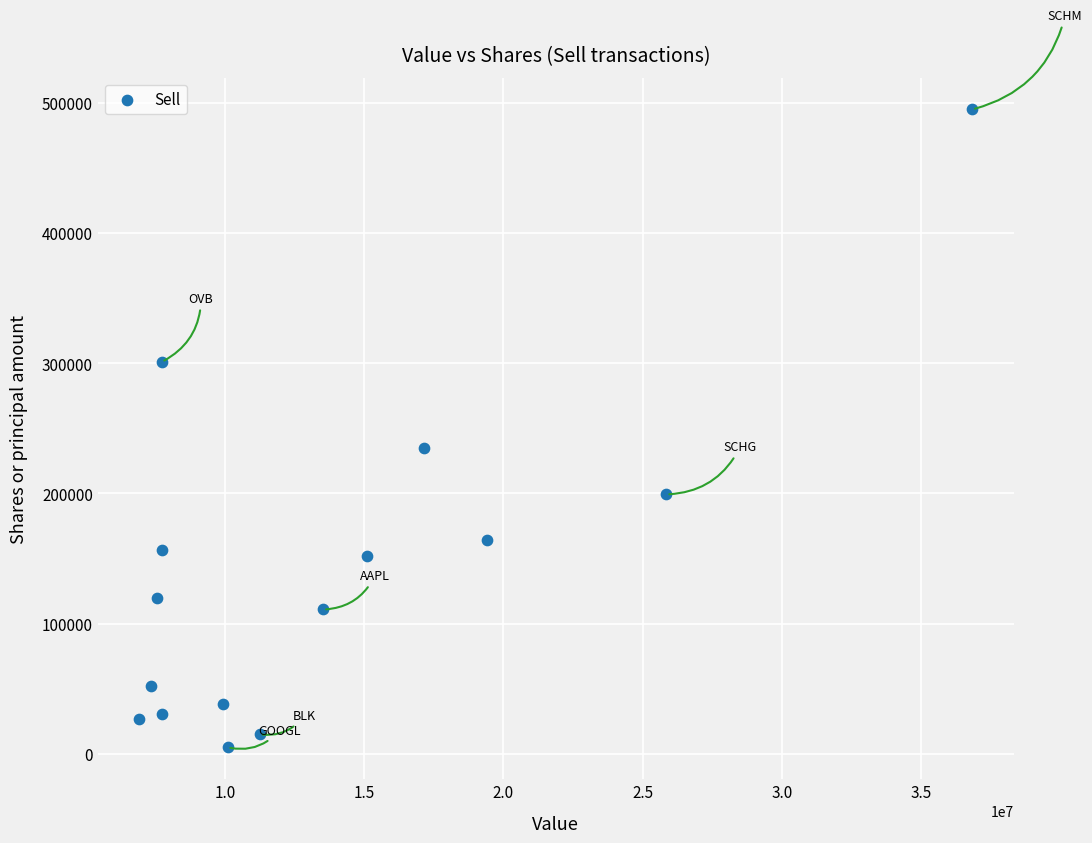

What Y value in the scatter plot is closest to 249878?

235020